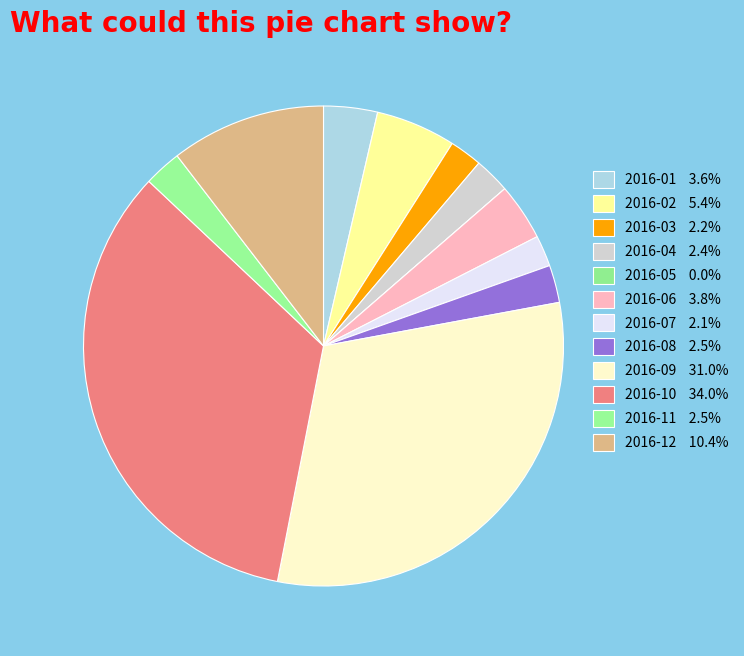

Which category has the biggest portion of the pie?

2016-10